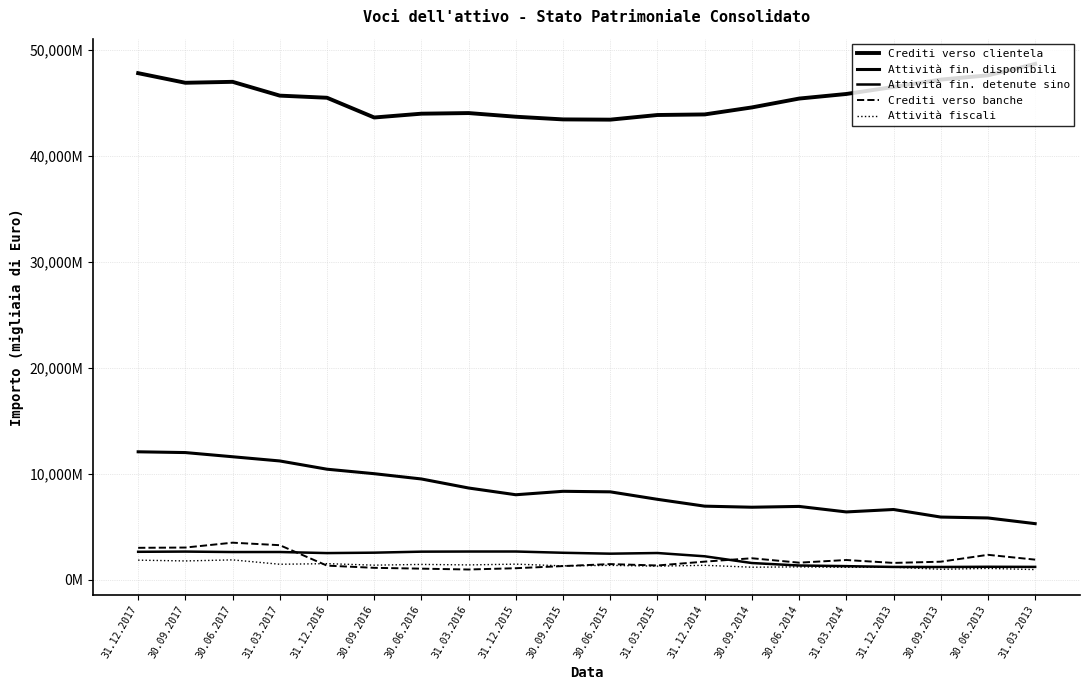

True or false: Crediti verso clientela and Attività fin. disponibili cross at least once.

False